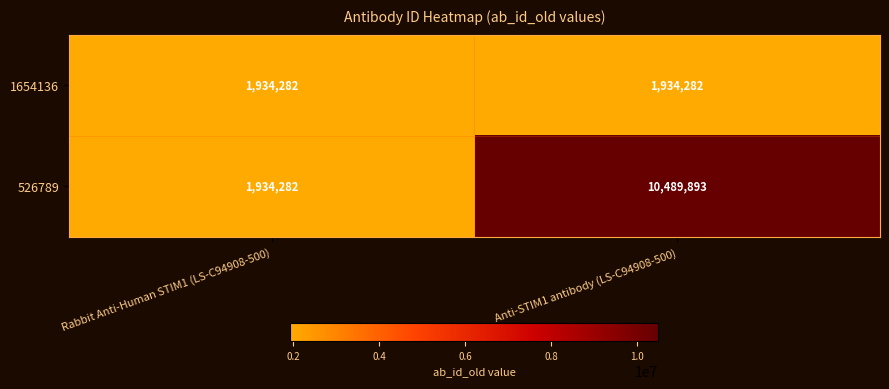

The value of 1654136 at Anti-STIM1 antibody (LS-C94908-500) is 1934282. True or false?

True